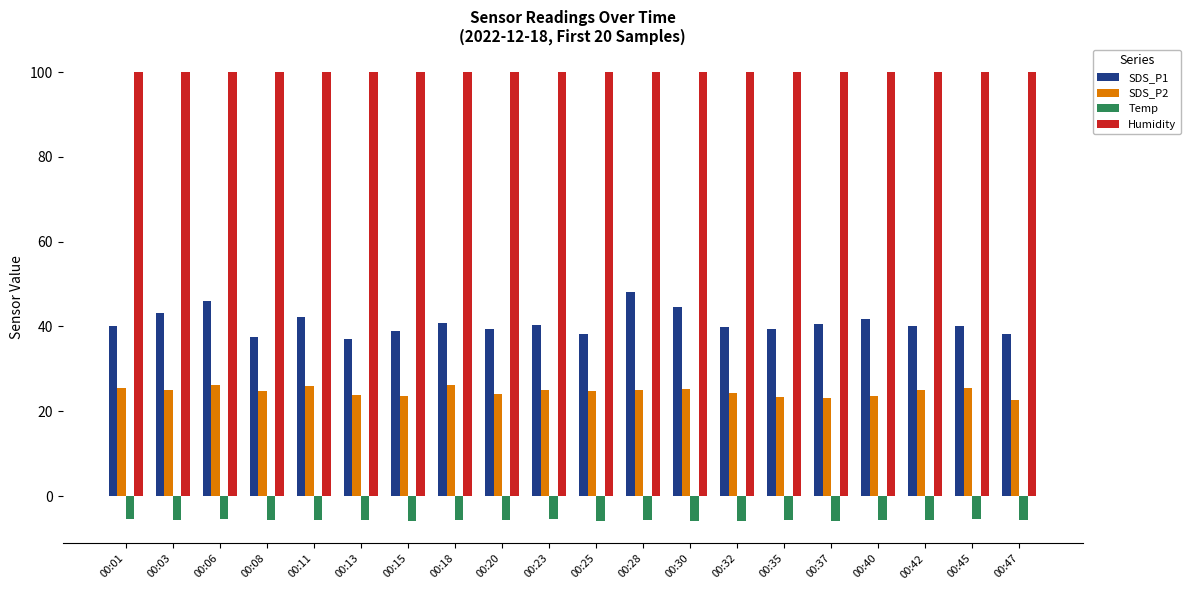

What is the greatest value displayed?

99.9